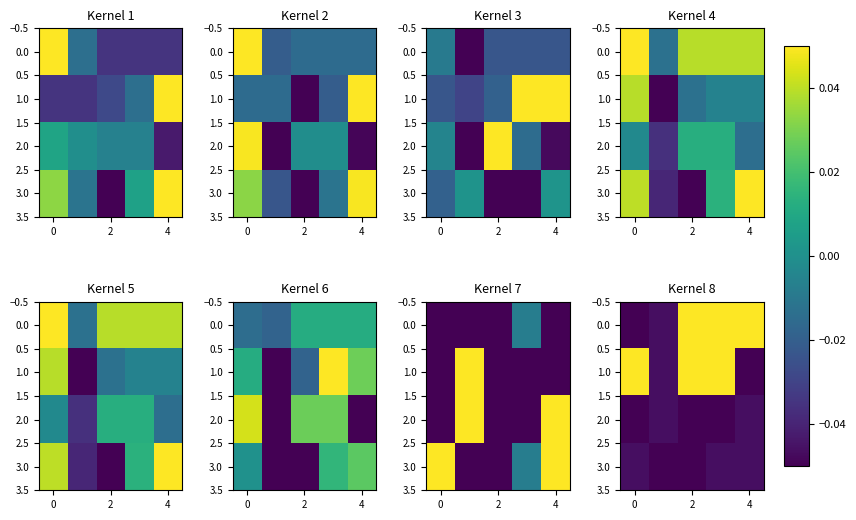

What is the difference between the maximum and minimum values in the 2.0 series?

0.7